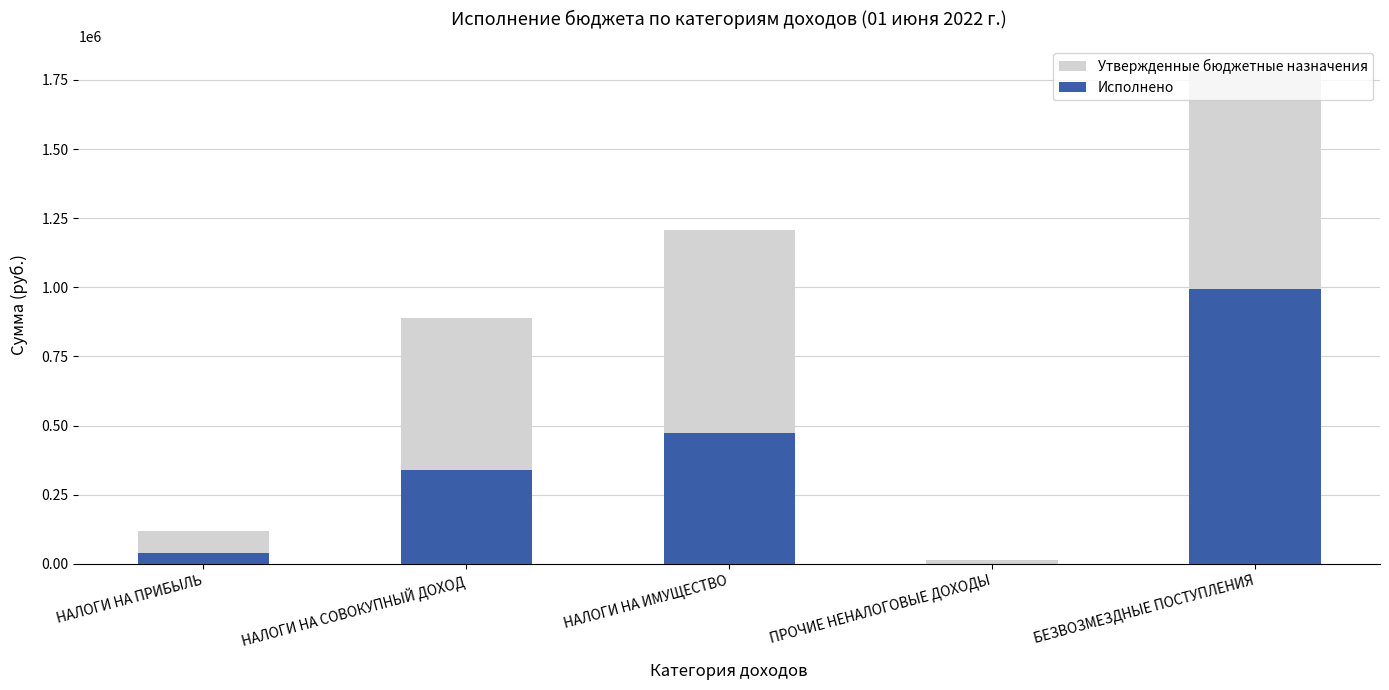

Which label corresponds to the smallest value in the chart?

ПРОЧИЕ НЕНАЛОГОВЫЕ ДОХОДЫ